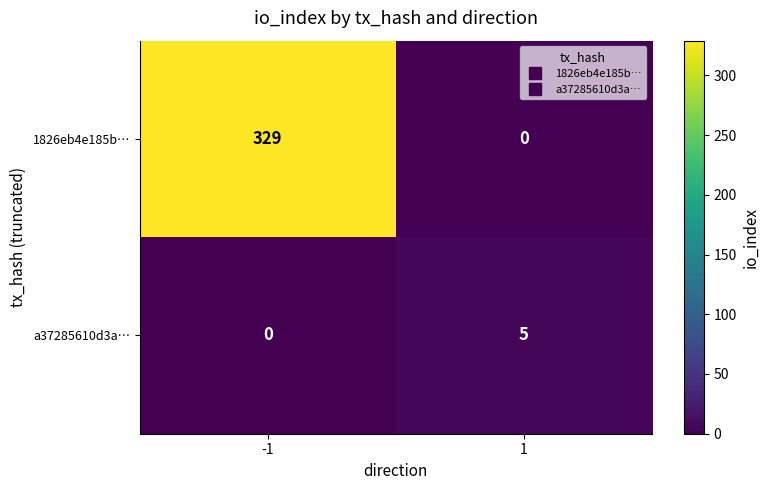

Reading right to left, transcribe all the data shown in this chart.

1826eb4e185b…: 0	329
a37285610d3a…: 5	0